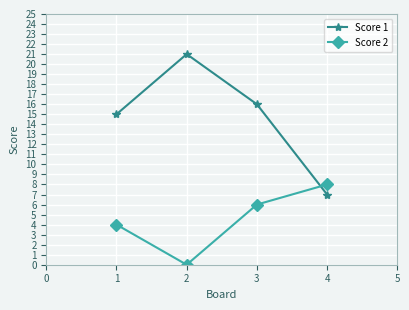

True or false: Score 1 has a value of 15 at 1.

True